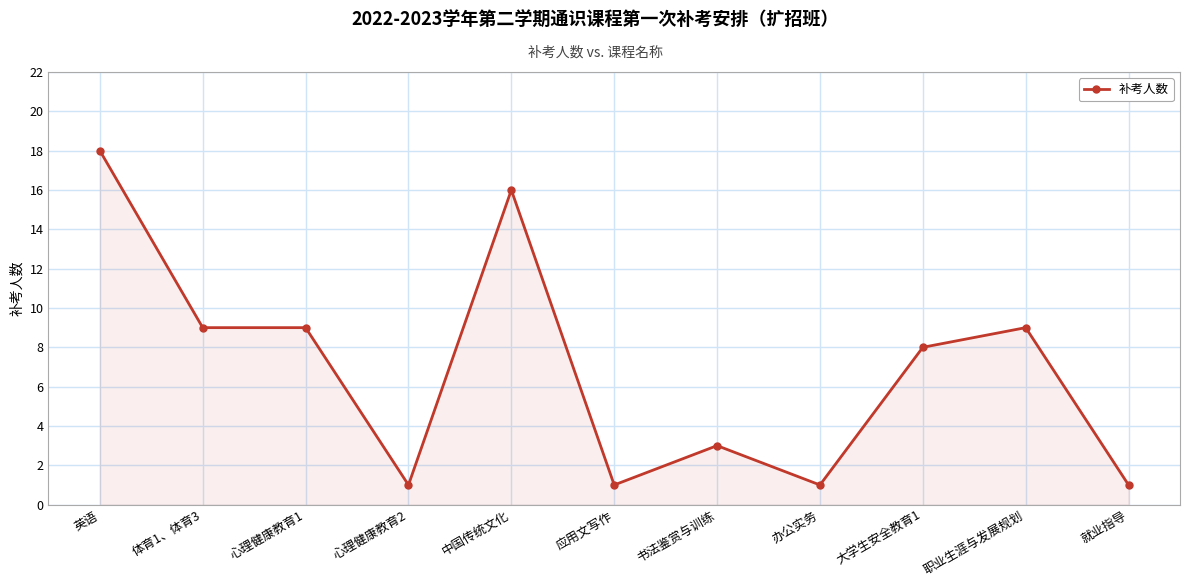

What value does the data have at 职业生涯与发展规划, to the nearest 10?

10